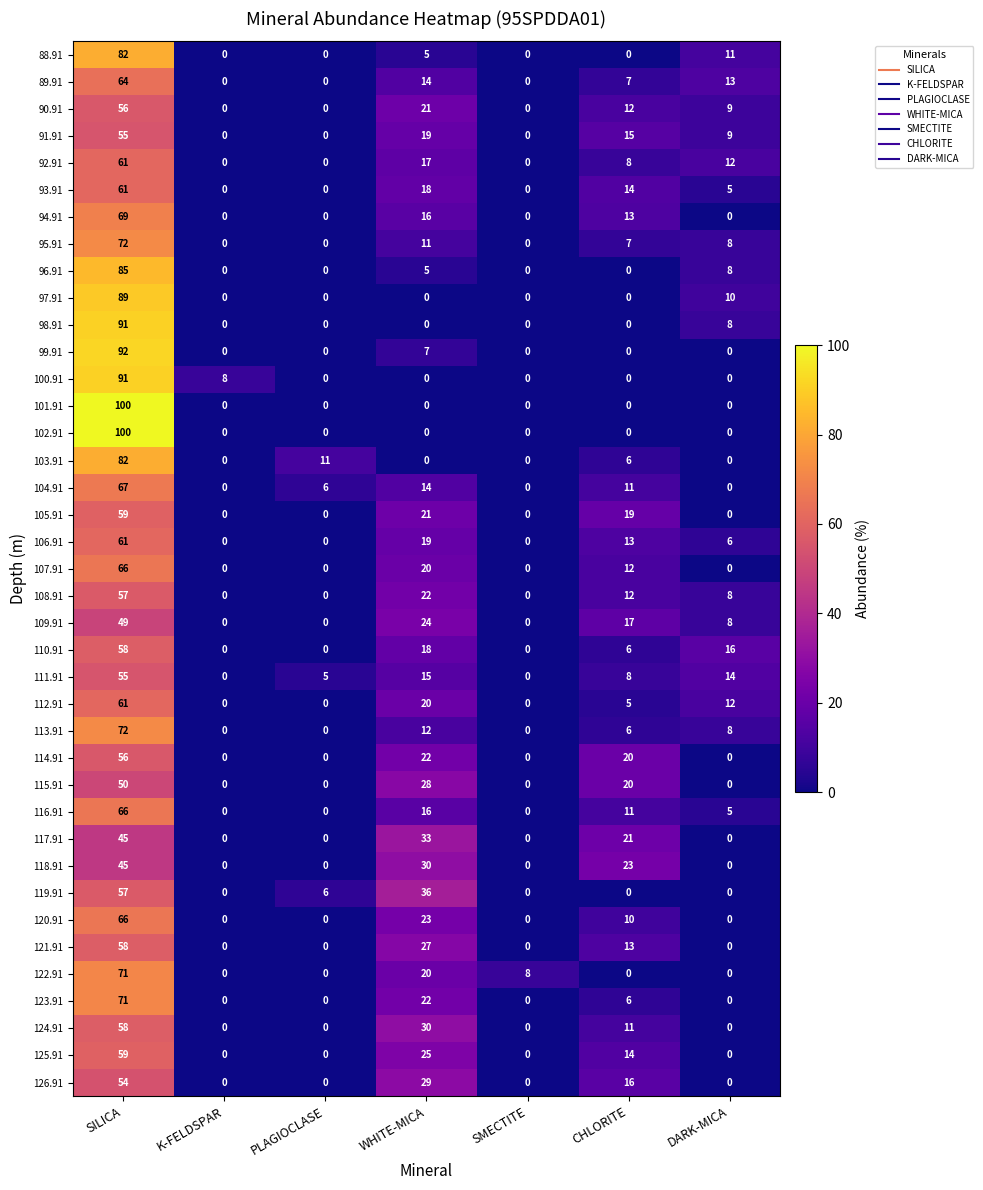

At how many categories does at least one series exceed 87?

1